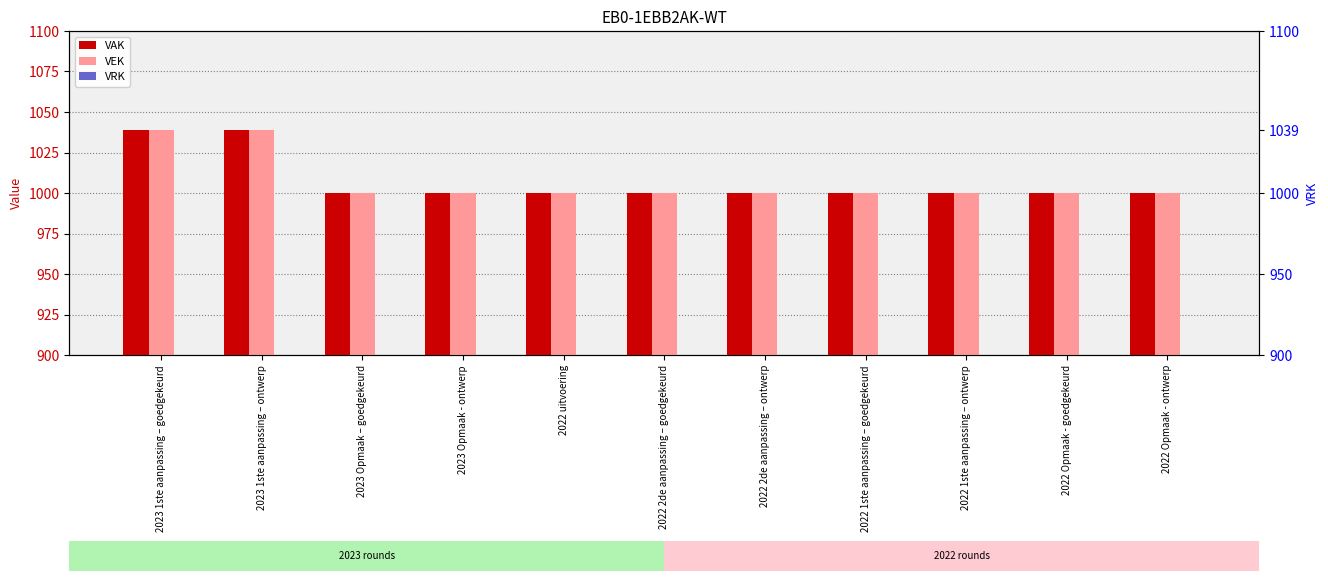

Reading left to right, list all the values displayed in this chart.

VAK: 1039	1039	1000	1000	1000	1000	1000	1000	1000	1000	1000
VEK: 1039	1039	1000	1000	1000	1000	1000	1000	1000	1000	1000
VRK: 0	0	0	0	0	0	0	0	0	0	0